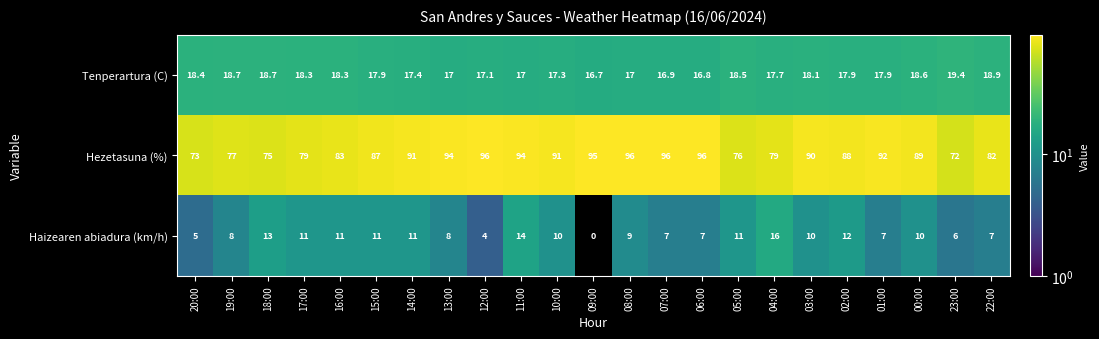

What is the difference between the highest and lowest values at 16:00?

72.0